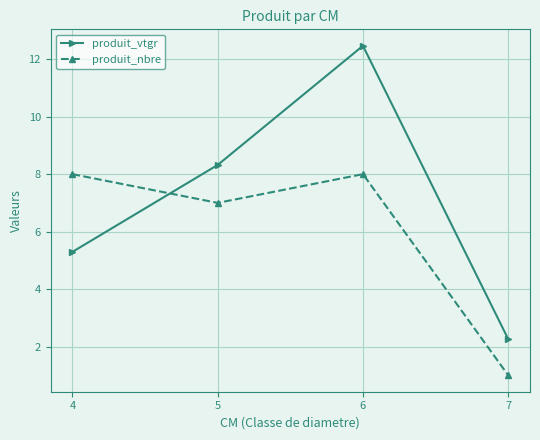

At how many categories does at least one series exceed 9?

1